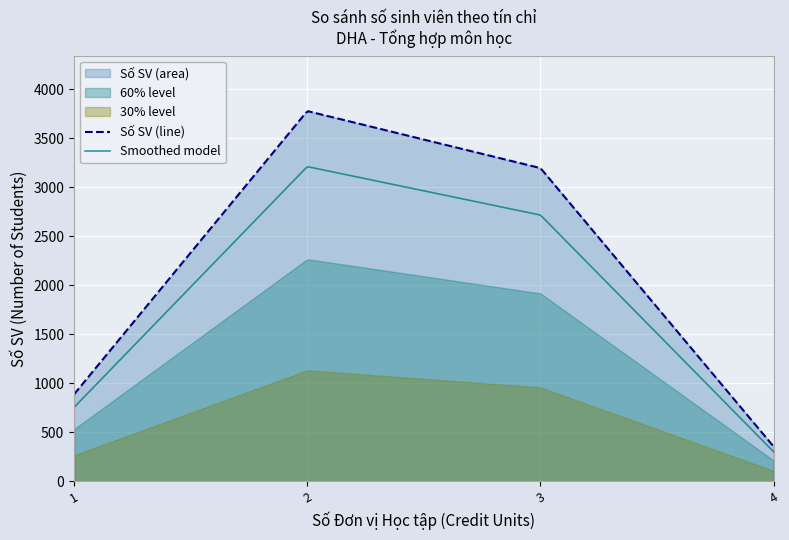

Is it true that the value at 35 is 51?

False